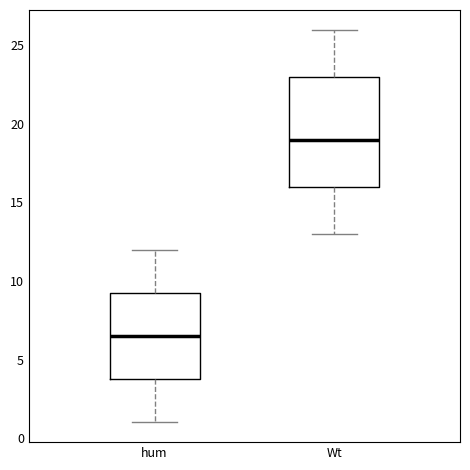

Comparing the boxes themselves (not the whiskers), which one is the tallest?

Wt